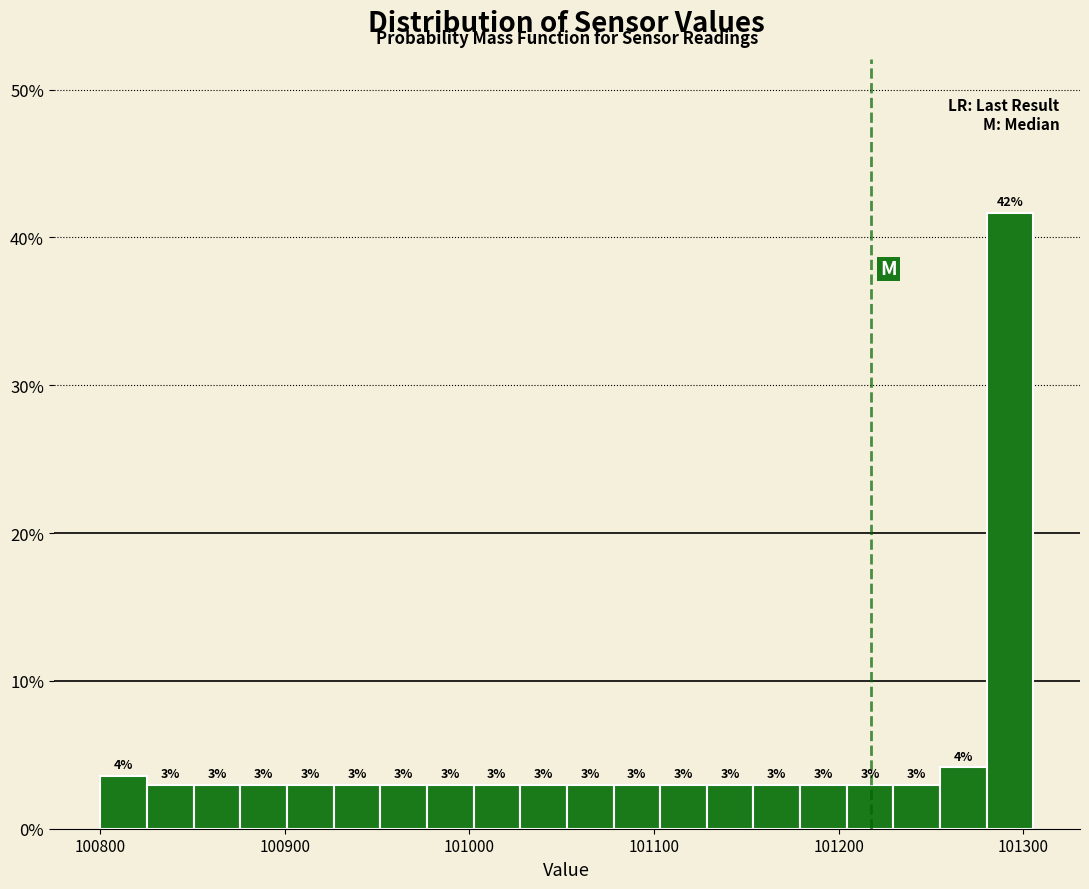

Read against the x-axis, roughly where is the centre of the tallest bar?

101290